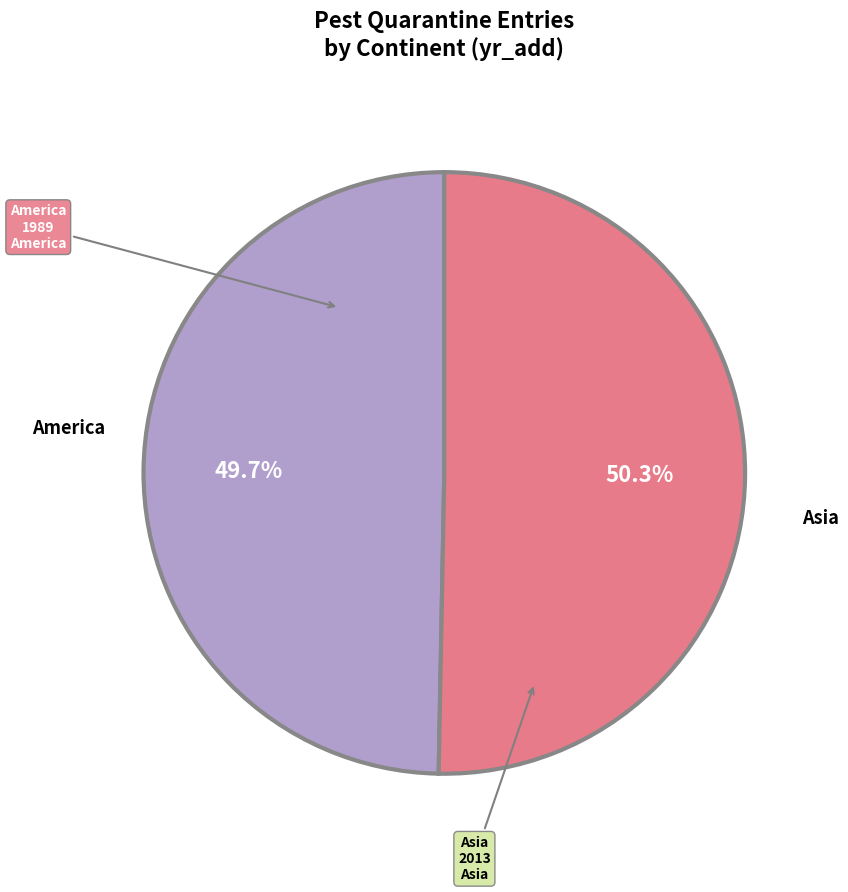

Does any single category account for the majority?

Yes